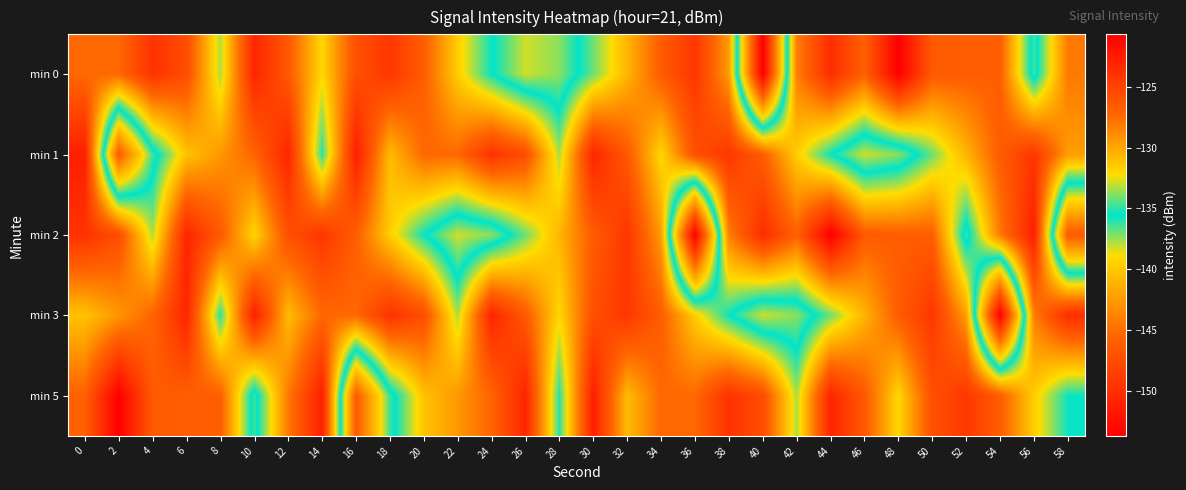

Reading left to right, what are all the values shown in this chart?

min 0: 0=-127.4	2=-127.4	4=-124.0	6=-125.7	8=-133.3	10=-123.1	12=-126.5	14=-132.0	16=-125.9	18=-124.3	20=-126.8	22=-131.6	24=-135.4	26=-138.2	28=-137.3	30=-134.1	32=-130.6	34=-126.7	36=-124.3	38=-129.6	40=-153.7	42=-128.4	44=-123.7	46=-127.0	48=-120.7	50=-126.6	52=-126.8	54=-126.8	56=-136.4	58=-128.2
min 1: 0=-122.7	2=-146.3	4=-136.3	6=-131.2	8=-129.4	10=-127.2	12=-123.1	14=-135.1	16=-122.7	18=-130.9	20=-127.4	22=-127.4	24=-124.0	26=-125.7	28=-133.3	30=-123.1	32=-126.5	34=-132.0	36=-125.9	38=-124.3	40=-126.8	42=-131.6	44=-135.4	46=-138.2	48=-137.3	50=-134.1	52=-130.6	54=-126.7	56=-124.3	58=-129.6
min 2: 0=-124.0	2=-125.7	4=-133.3	6=-123.1	8=-126.5	10=-132.0	12=-125.9	14=-124.3	16=-126.8	18=-131.6	20=-135.4	22=-138.2	24=-137.3	26=-134.1	28=-130.6	30=-126.7	32=-124.3	34=-129.6	36=-153.7	38=-128.4	40=-123.7	42=-127.0	44=-120.7	46=-126.6	48=-126.8	50=-126.8	52=-136.4	54=-128.2	56=-122.7	58=-146.3
min 3: 0=-131.2	2=-129.4	4=-127.2	6=-123.1	8=-135.1	10=-122.7	12=-130.9	14=-127.4	16=-127.4	18=-124.0	20=-125.7	22=-133.3	24=-123.1	26=-126.5	28=-132.0	30=-125.9	32=-124.3	34=-126.8	36=-131.6	38=-135.4	40=-138.2	42=-137.3	44=-134.1	46=-130.6	48=-126.7	50=-124.3	52=-129.6	54=-153.7	56=-128.4	58=-123.7
min 5: 0=-127.0	2=-120.7	4=-126.6	6=-126.8	8=-126.8	10=-136.4	12=-128.2	14=-122.7	16=-146.3	18=-136.3	20=-131.2	22=-129.4	24=-127.2	26=-123.1	28=-135.1	30=-122.7	32=-130.9	34=-127.4	36=-127.4	38=-124.0	40=-125.7	42=-133.3	44=-123.1	46=-126.5	48=-132.0	50=-125.9	52=-124.3	54=-126.8	56=-131.6	58=-135.4